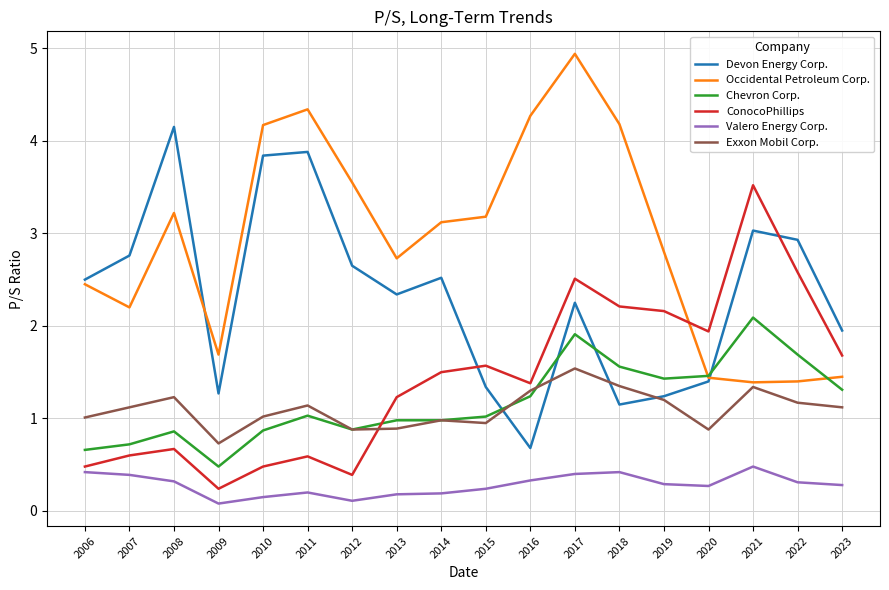

True or false: Exxon Mobil Corp. and Valero Energy Corp. intersect in this chart.

False